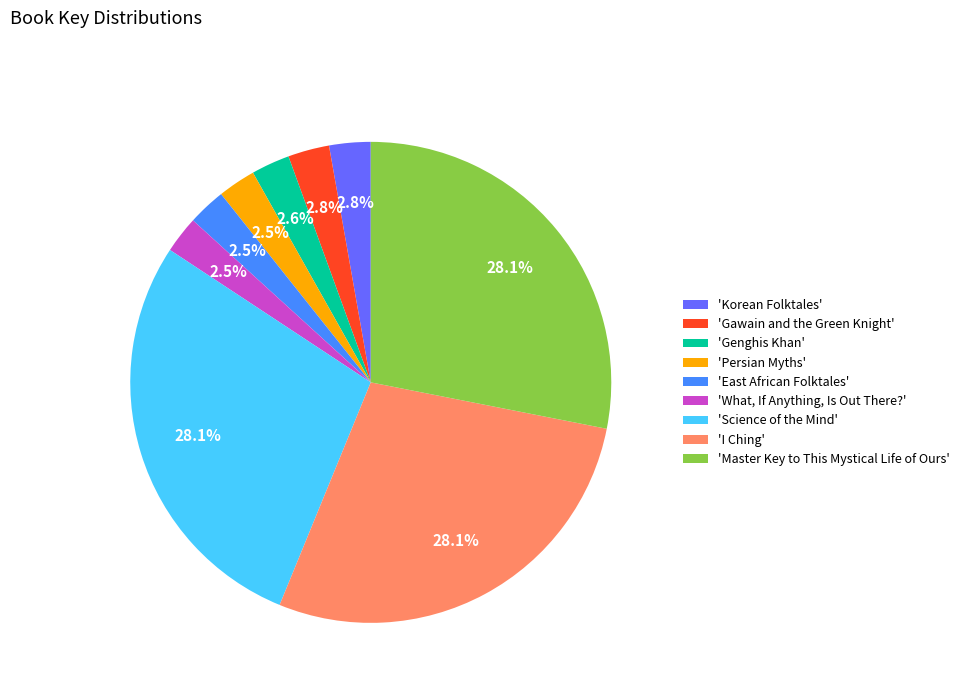

Between 'Genghis Khan' and 'Master Key to This Mystical Life of Ours', which is larger?

'Master Key to This Mystical Life of Ours'